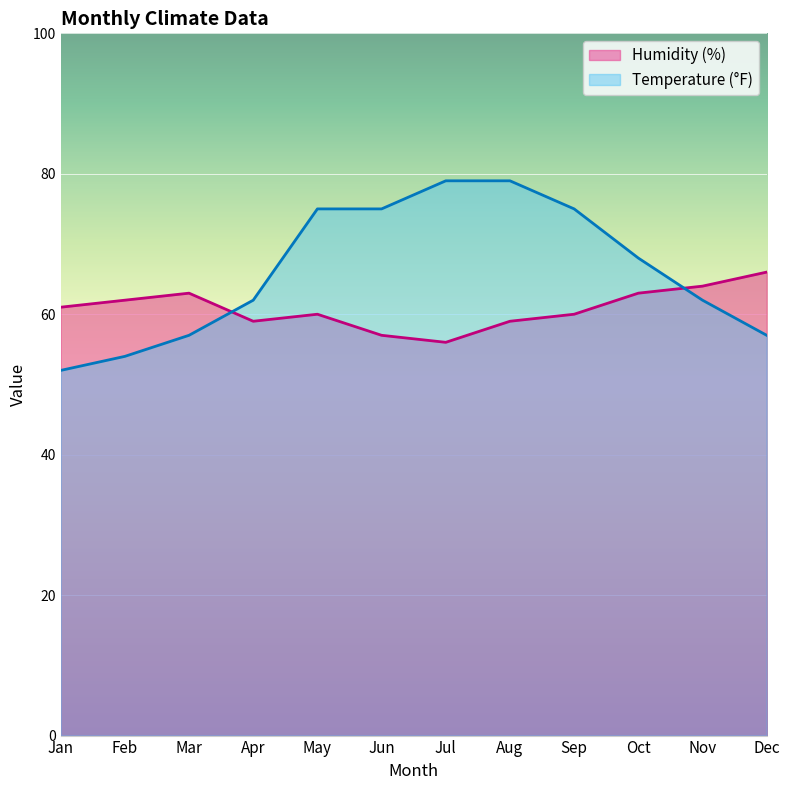

What is the difference between the Temperature (°F) values at Nov and Aug?

17